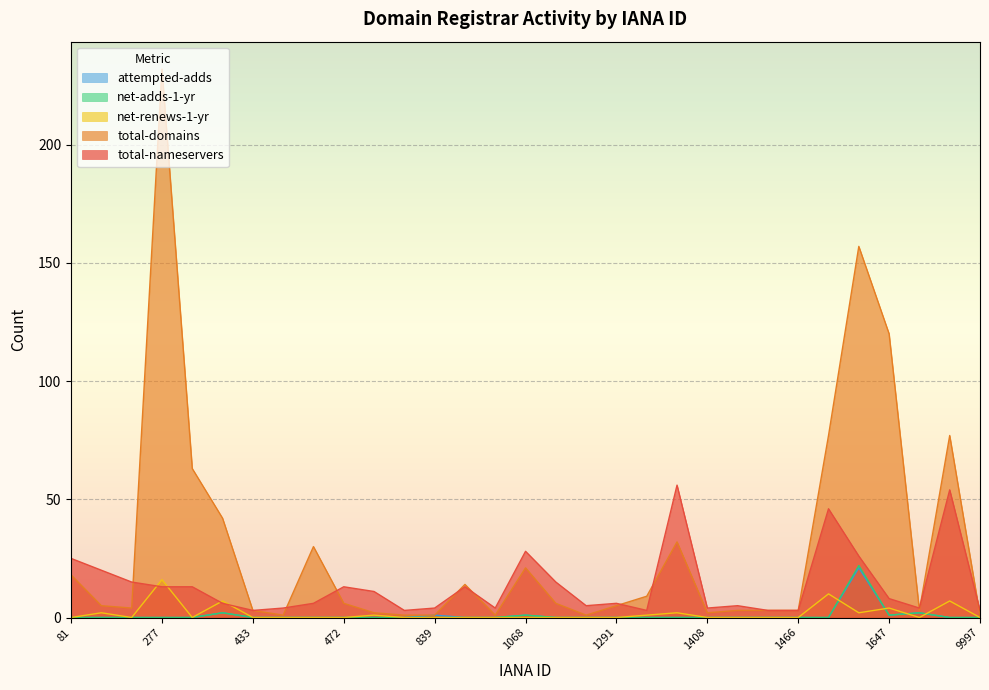

True or false: attempted-adds has more than 0 interior local peaks.

True